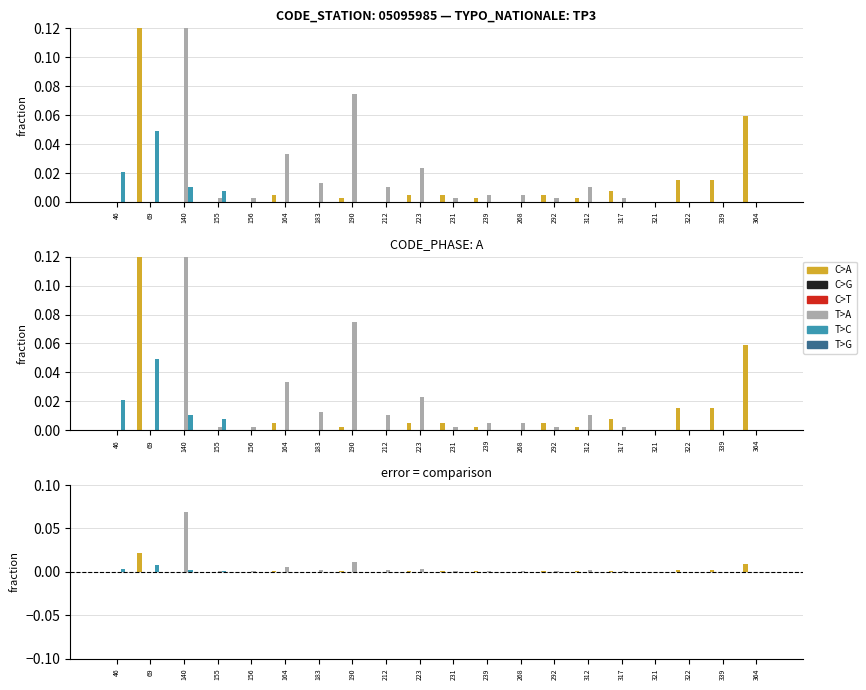

Reading left to right, what are all the values shown in this chart?

C>A: 0.0	0.0	0.0	0.0	0.0	0.0	0.0	0.0	0.0	0.0	0.0	0.0	0.0	0.0	0.0	0.0	0.0	0.0	0.0	0.0
C>G: 0.0	0.0	0.0	0.0	0.0	0.0	0.0	0.0	0.0	0.0	0.0	0.0	0.0	0.0	0.0	0.0	0.0	0.0	0.0	0.0
C>T: 0.0	0.0	0.0	0.0	0.0	0.0	0.0	0.0	0.0	0.0	0.0	0.0	0.0	0.0	0.0	0.0	0.0	0.0	0.0	0.0
T>A: 0.0	0.0	0.1	0.0	0.0	0.0	0.0	0.0	0.0	0.0	0.0	0.0	0.0	0.0	0.0	0.0	0.0	0.0	0.0	0.0
T>C: 0.0	0.0	0.0	0.0	0.0	0.0	0.0	0.0	0.0	0.0	0.0	0.0	0.0	0.0	0.0	0.0	0.0	0.0	0.0	0.0
T>G: 0.0	0.0	0.0	0.0	0.0	0.0	0.0	0.0	0.0	0.0	0.0	0.0	0.0	0.0	0.0	0.0	0.0	0.0	0.0	0.0